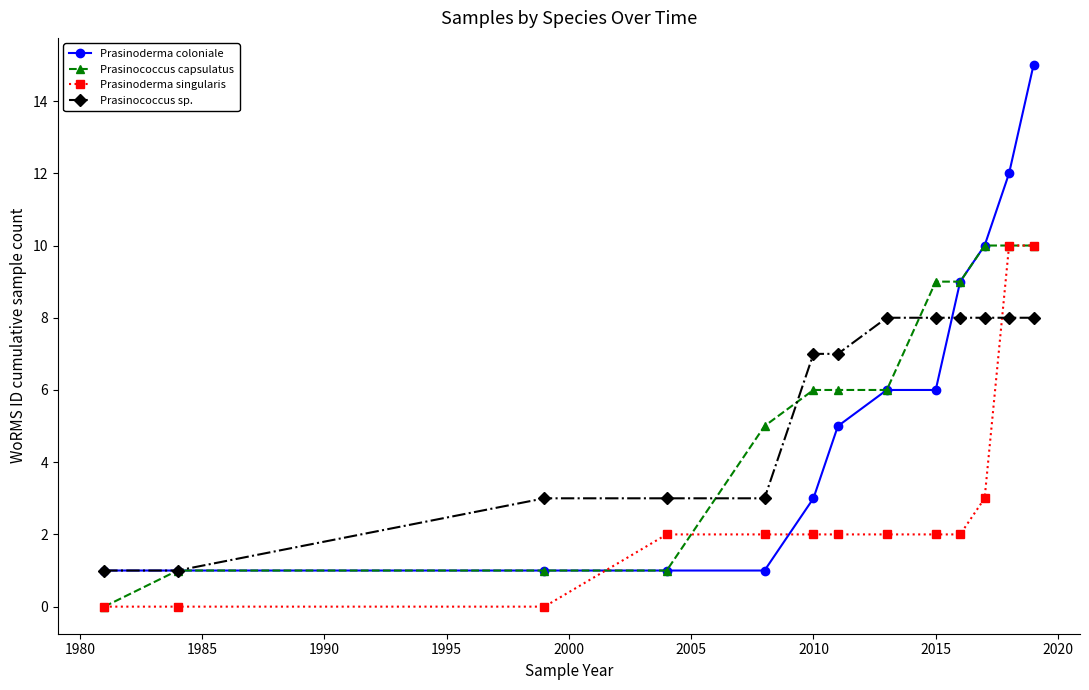

How many intersections are there between Prasinoderma singularis and Prasinococcus sp.?

1